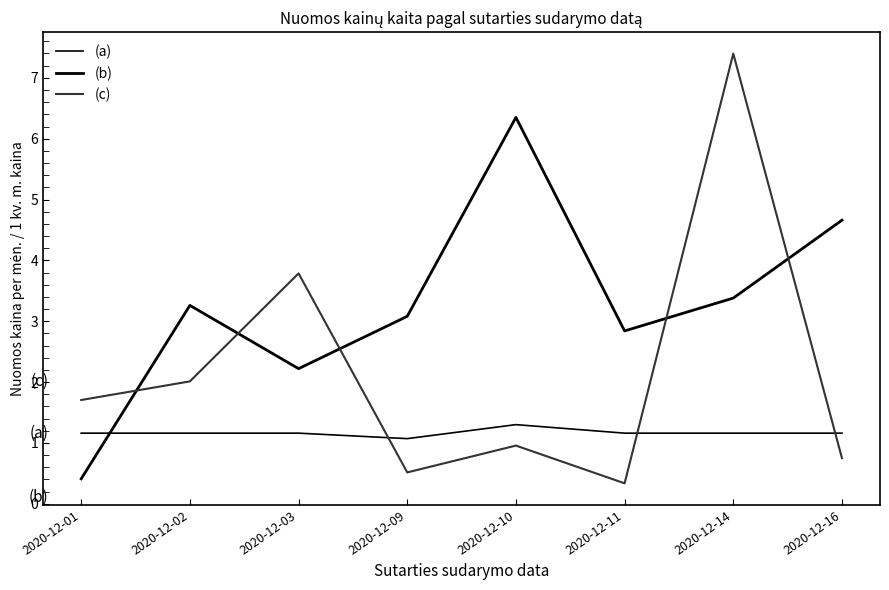

List the labels in order of (b) value, smallest first.

2020-12-01, 2020-12-03, 2020-12-11, 2020-12-09, 2020-12-02, 2020-12-14, 2020-12-16, 2020-12-10